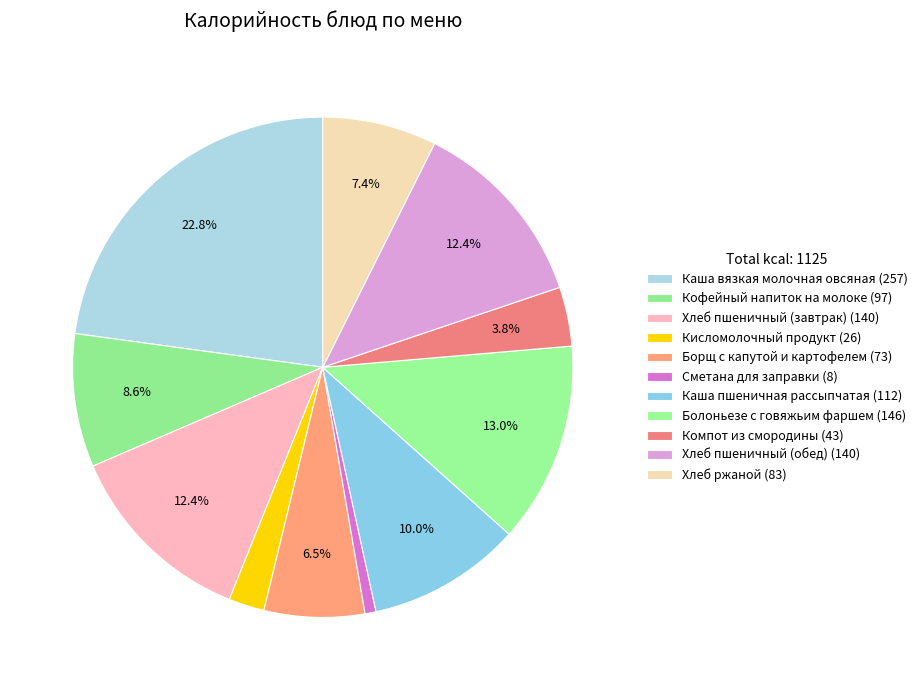

Which slice is the smallest?

Сметана для заправки